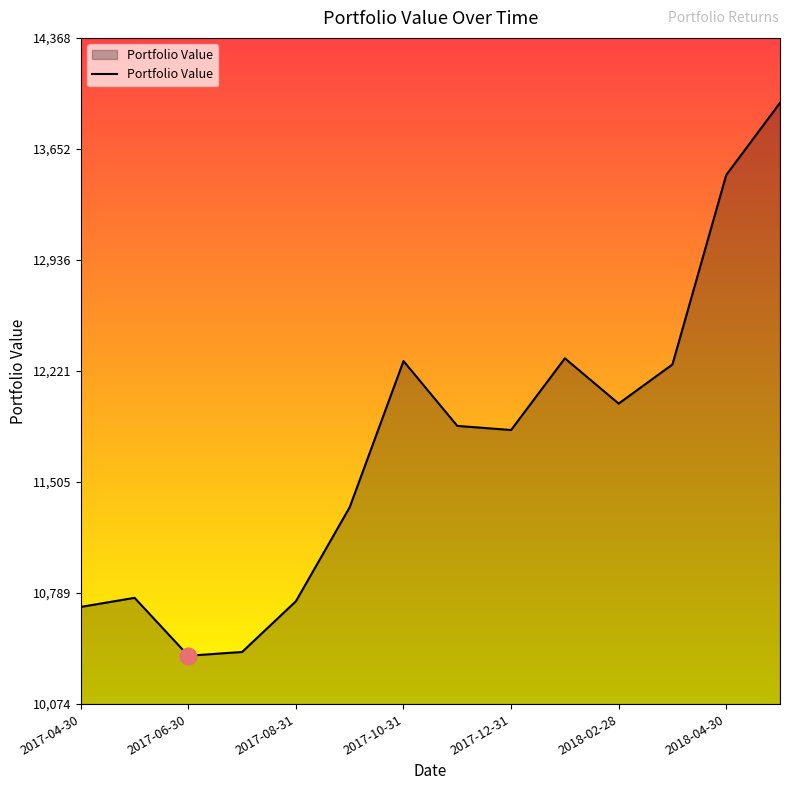

Count the number of data series in this chart.

1